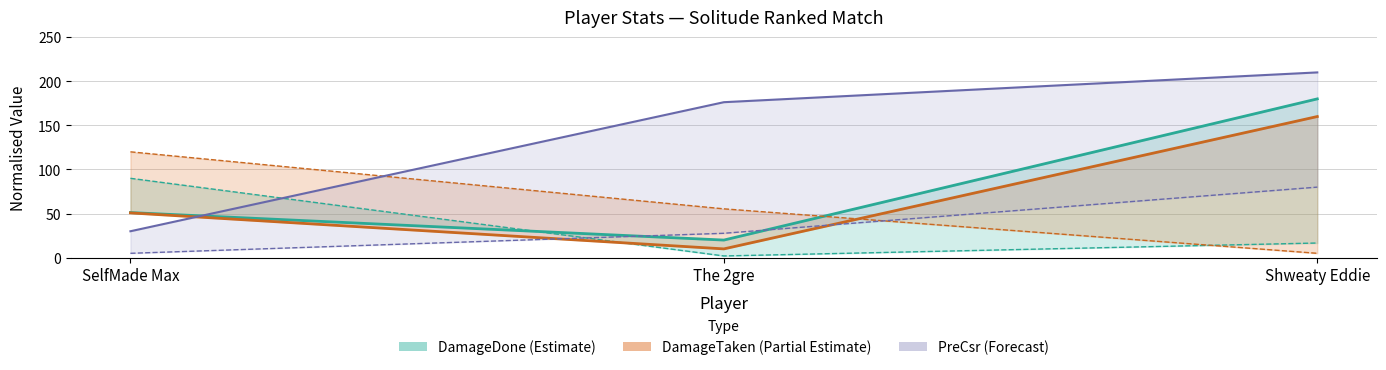

Which series has the widest spread of values?

PreCsr